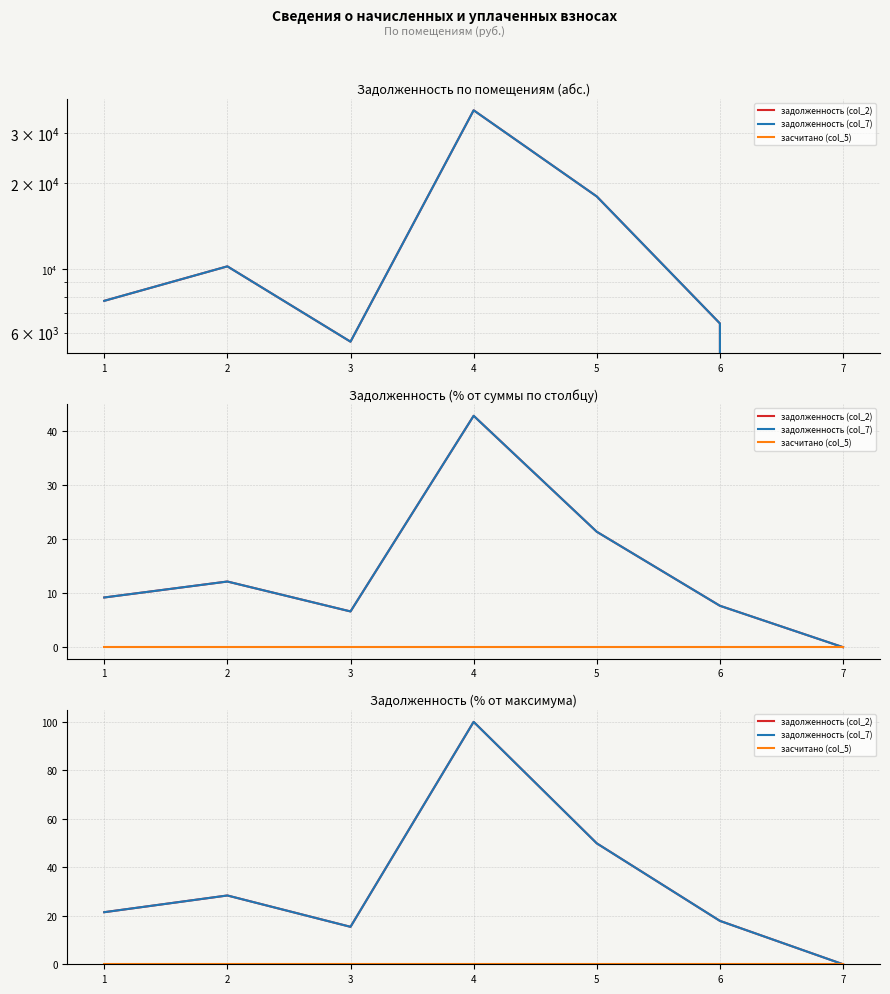

Reading left to right, list all the values displayed in this chart.

задолженность (col_2): 1=21.5	2=28.4	3=15.5	4=100.0	5=49.9	6=17.9	7=0.0
задолженность (col_7): 1=21.5	2=28.4	3=15.5	4=100.0	5=49.9	6=17.9	7=0.0
засчитано (col_5): 1=0.0	2=0.0	3=0.0	4=0.0	5=0.0	6=0.0	7=0.0